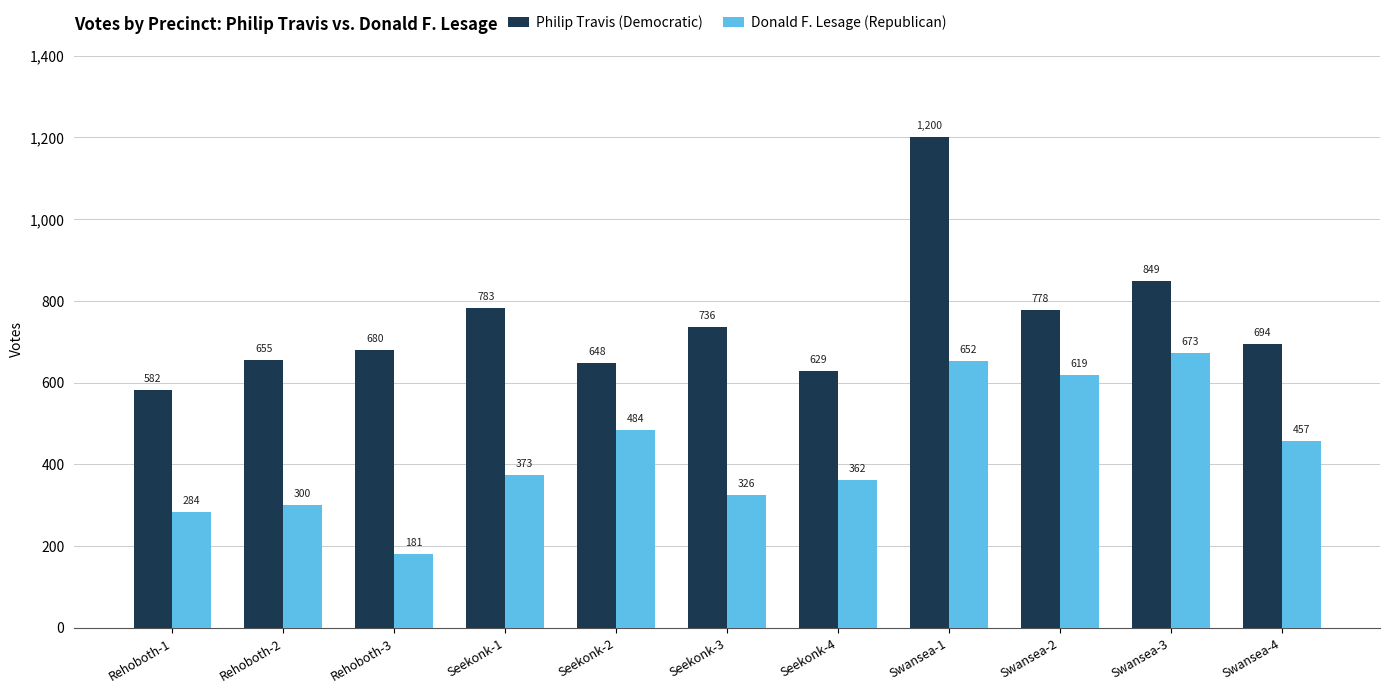

Reading right to left, extract all data points from this chart.

Philip Travis (Democratic): Swansea-4=694	Swansea-3=849	Swansea-2=778	Swansea-1=1200	Seekonk-4=629	Seekonk-3=736	Seekonk-2=648	Seekonk-1=783	Rehoboth-3=680	Rehoboth-2=655	Rehoboth-1=582
Donald F. Lesage (Republican): Swansea-4=457	Swansea-3=673	Swansea-2=619	Swansea-1=652	Seekonk-4=362	Seekonk-3=326	Seekonk-2=484	Seekonk-1=373	Rehoboth-3=181	Rehoboth-2=300	Rehoboth-1=284